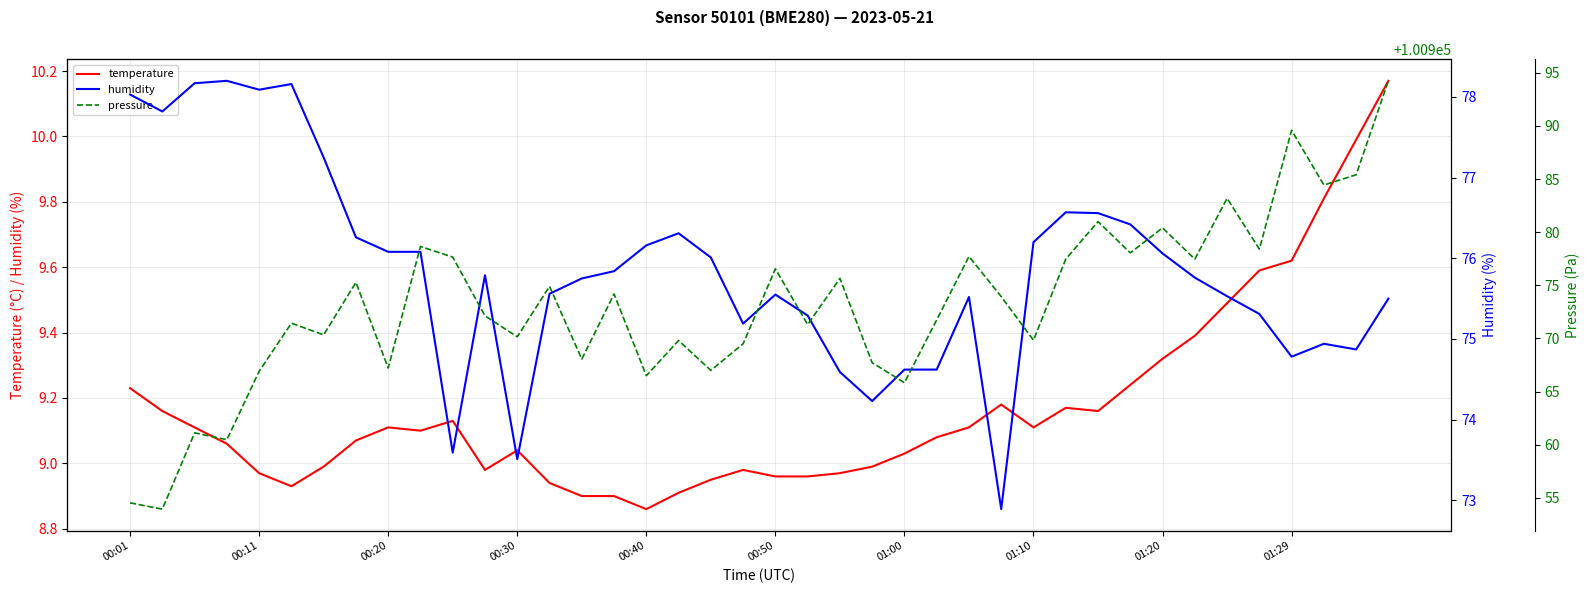

Rank the series at 01:20 from lowest to highest value.

temperature, humidity, pressure